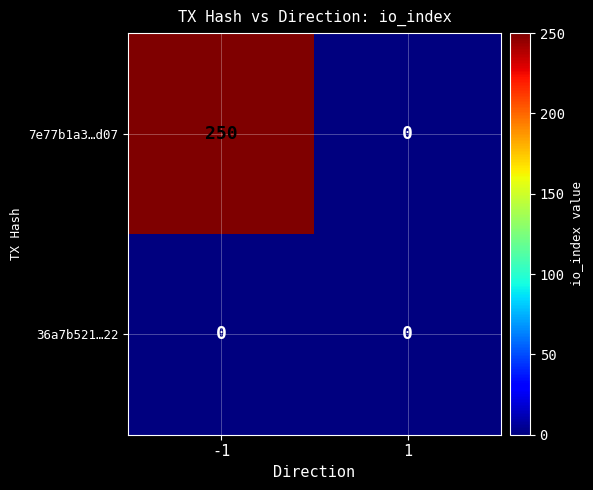

What is the sum of the 7e77b1a3…d07 values at 1 and -1?

250